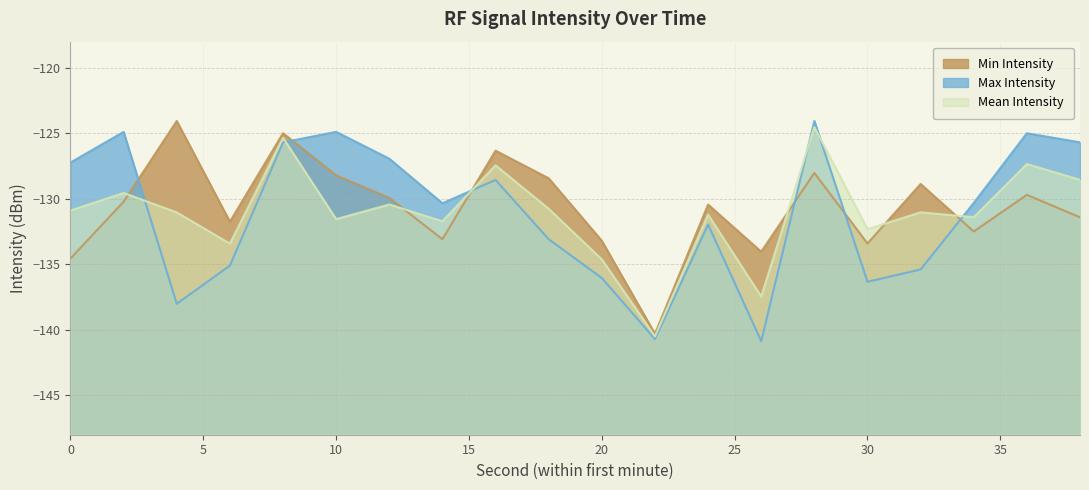

How many times do Mean Intensity and Max Intensity cross each other?

6